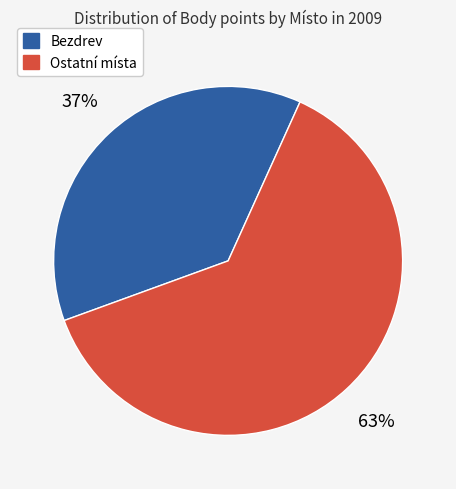

Does any single category account for the majority?

Yes